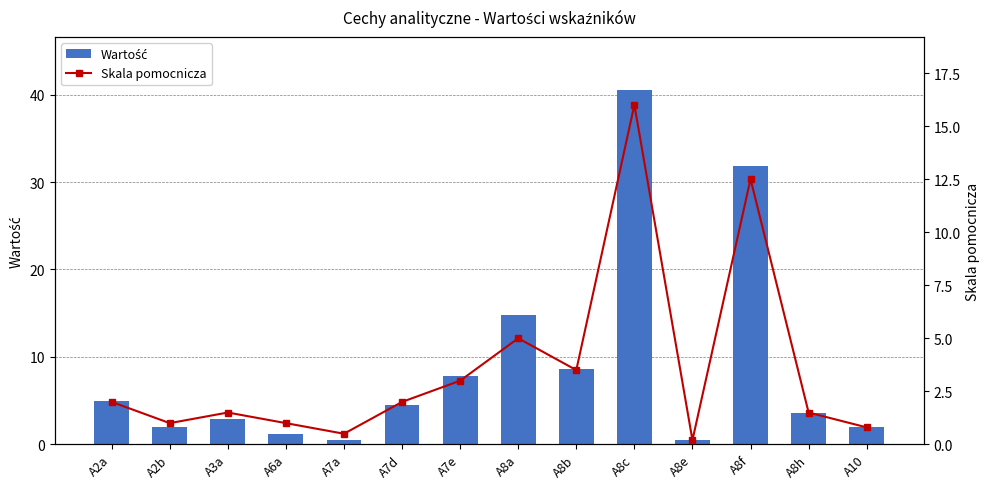

List the labels in order of Skala pomocnicza value, smallest first.

A8e, A7a, A10, A2b, A6a, A3a, A8h, A2a, A7d, A7e, A8b, A8a, A8f, A8c